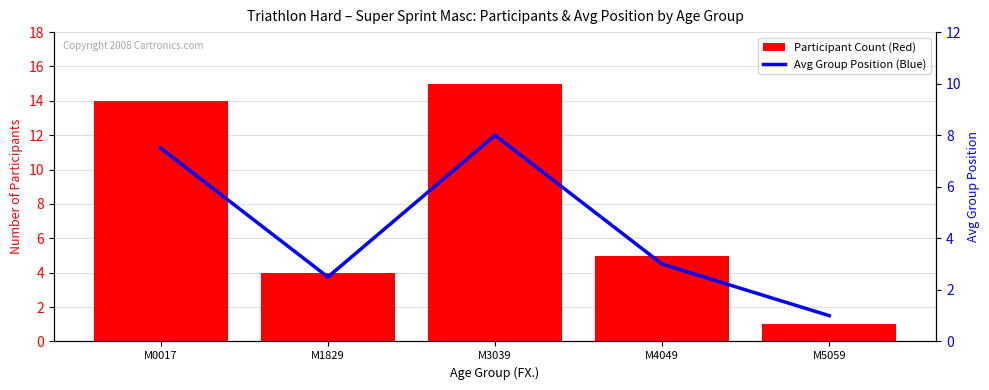

Reading left to right, extract all data points from this chart.

Participant Count: M0017=14.0	M1829=4.0	M3039=15.0	M4049=5.0	M5059=1.0
Avg Group Position: M0017=7.5	M1829=2.5	M3039=8.0	M4049=3.0	M5059=1.0